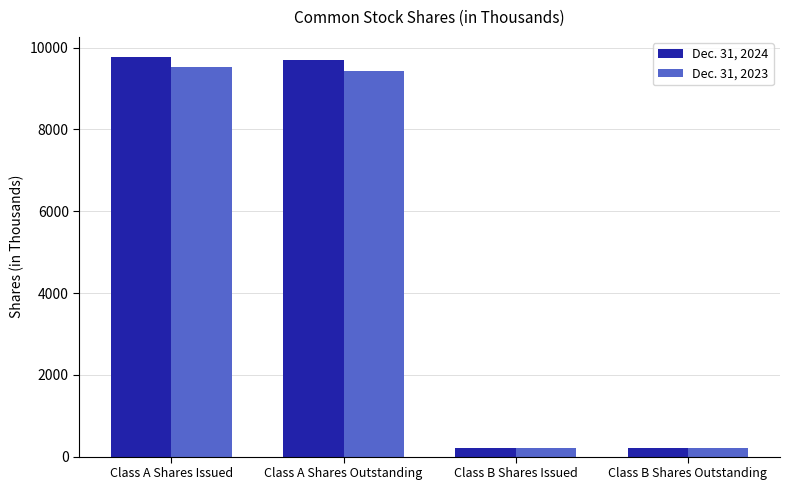

Reading right to left, extract all data points from this chart.

Dec. 31, 2024: Class B Shares Outstanding=220	Class B Shares Issued=220	Class A Shares Outstanding=9689	Class A Shares Issued=9774
Dec. 31, 2023: Class B Shares Outstanding=220	Class B Shares Issued=220	Class A Shares Outstanding=9440	Class A Shares Issued=9525